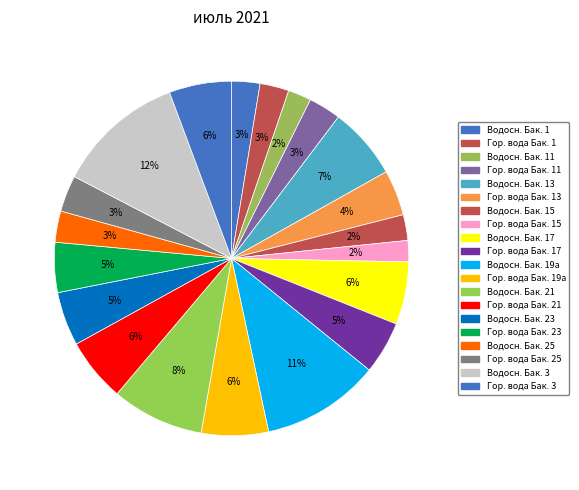

Count the number of slices in the pie.

20